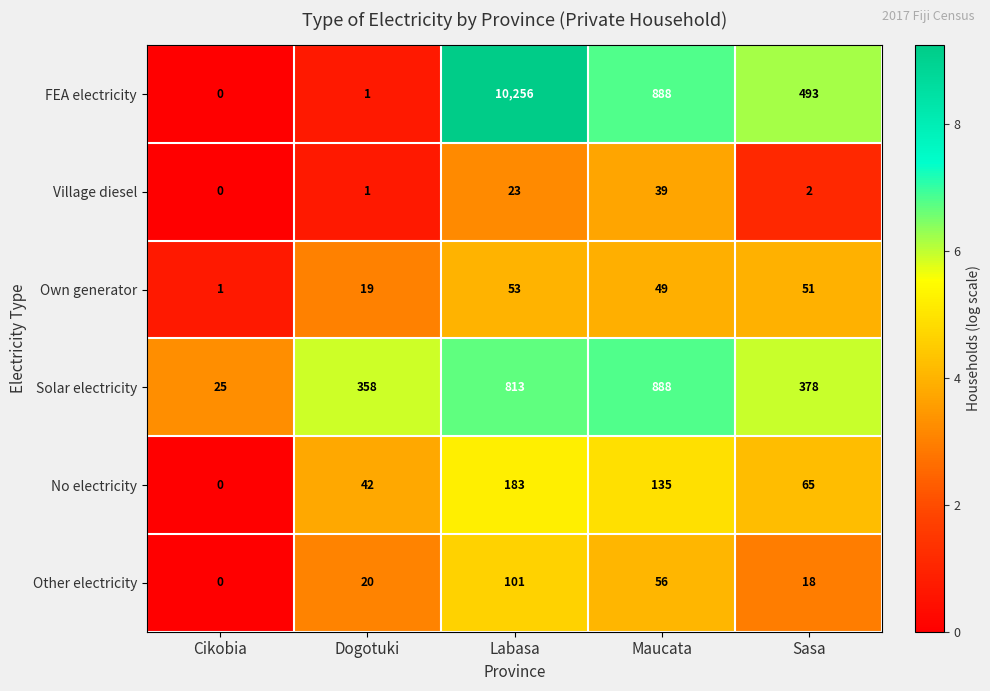

How many series are shown in this chart?

6